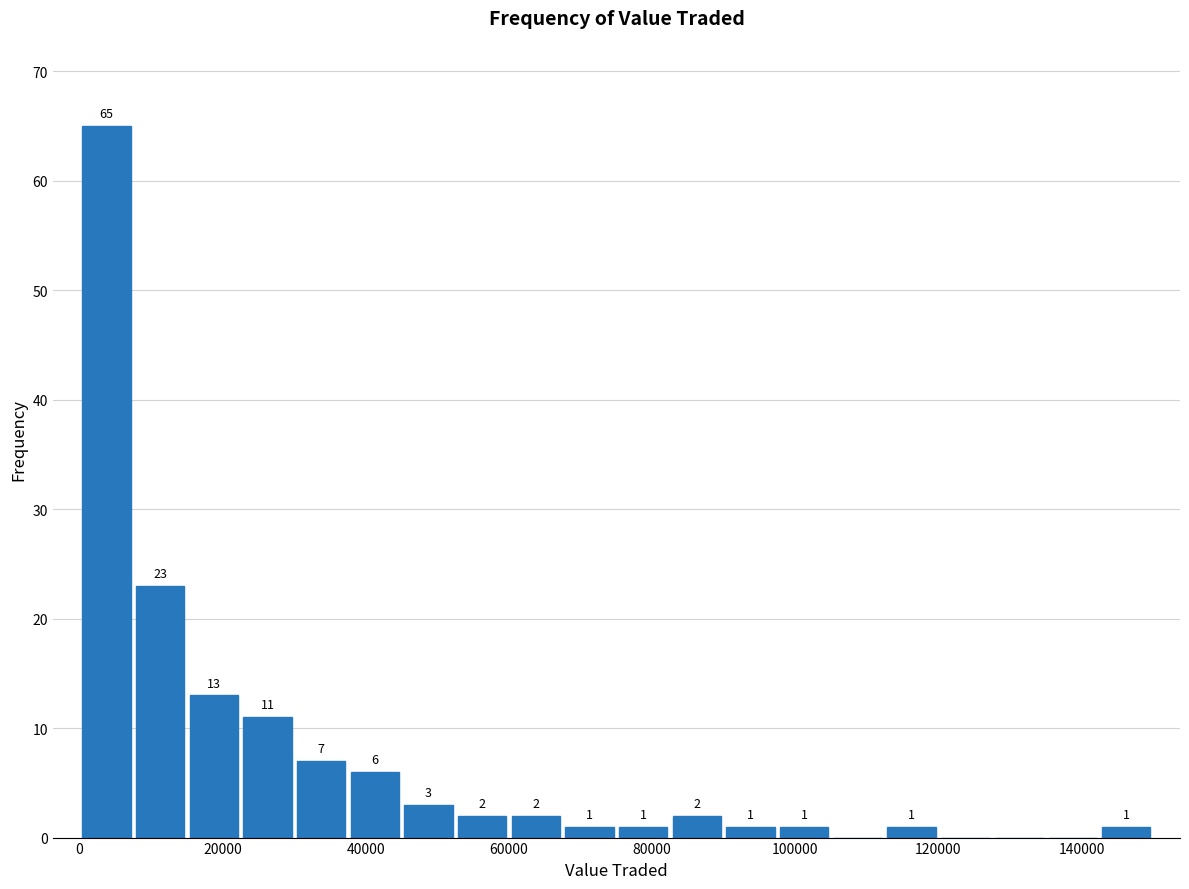

Read against the x-axis, roughly where is the centre of the tallest bar?

4000